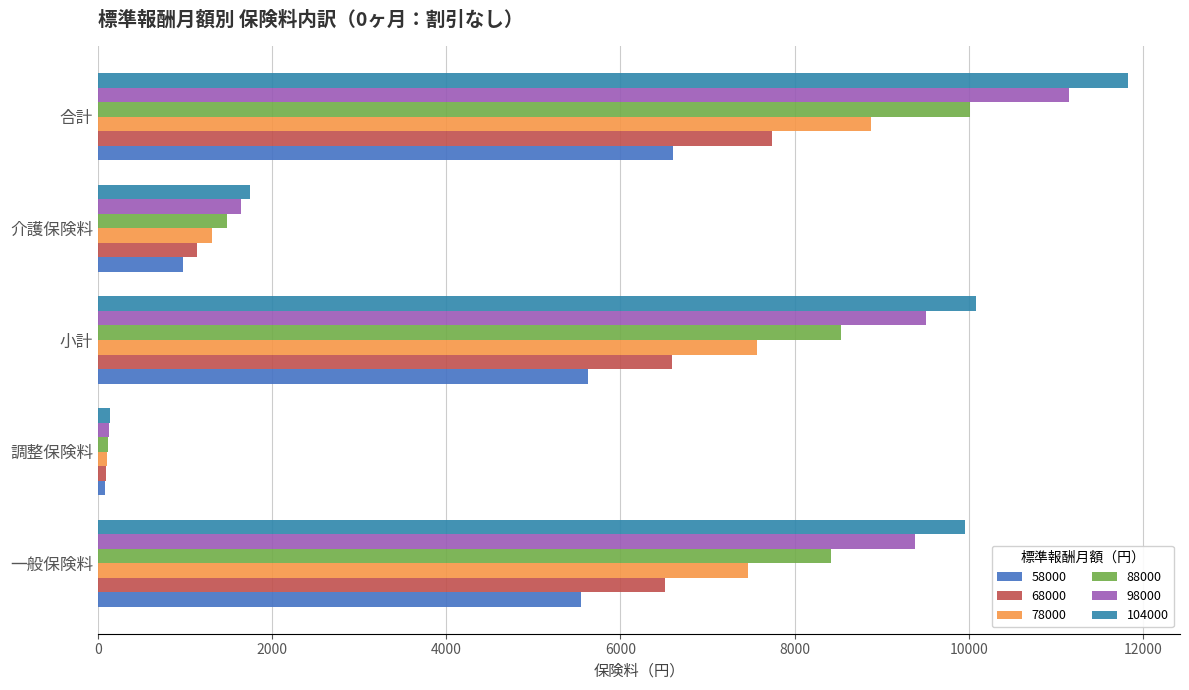

What is the difference between the highest and lowest values at 一般保険料?

4402